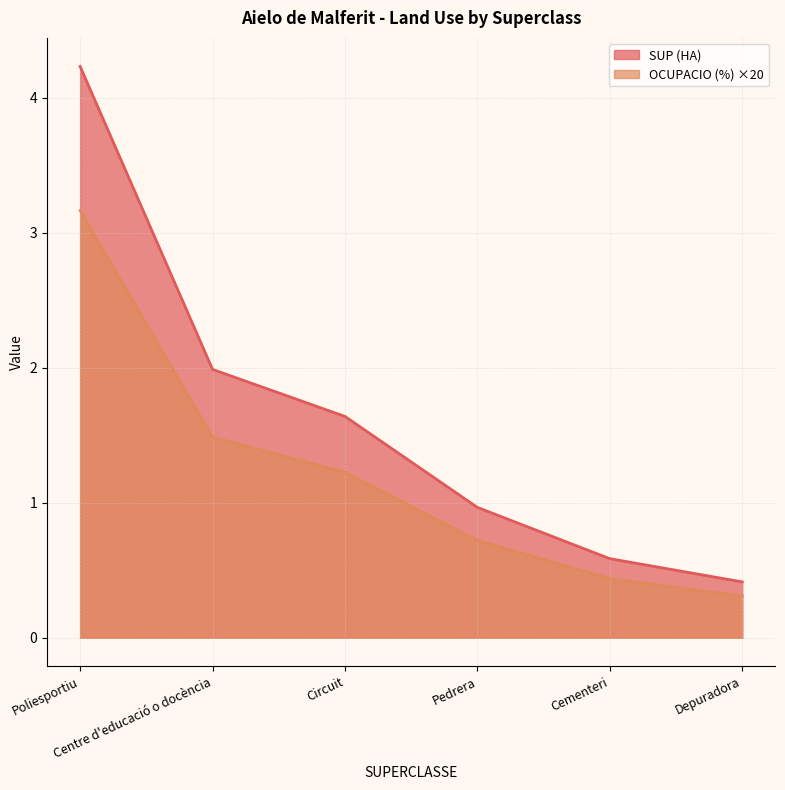

The OCUPACIO (%) series shows 0.7 at Pedrera. True or false?

True